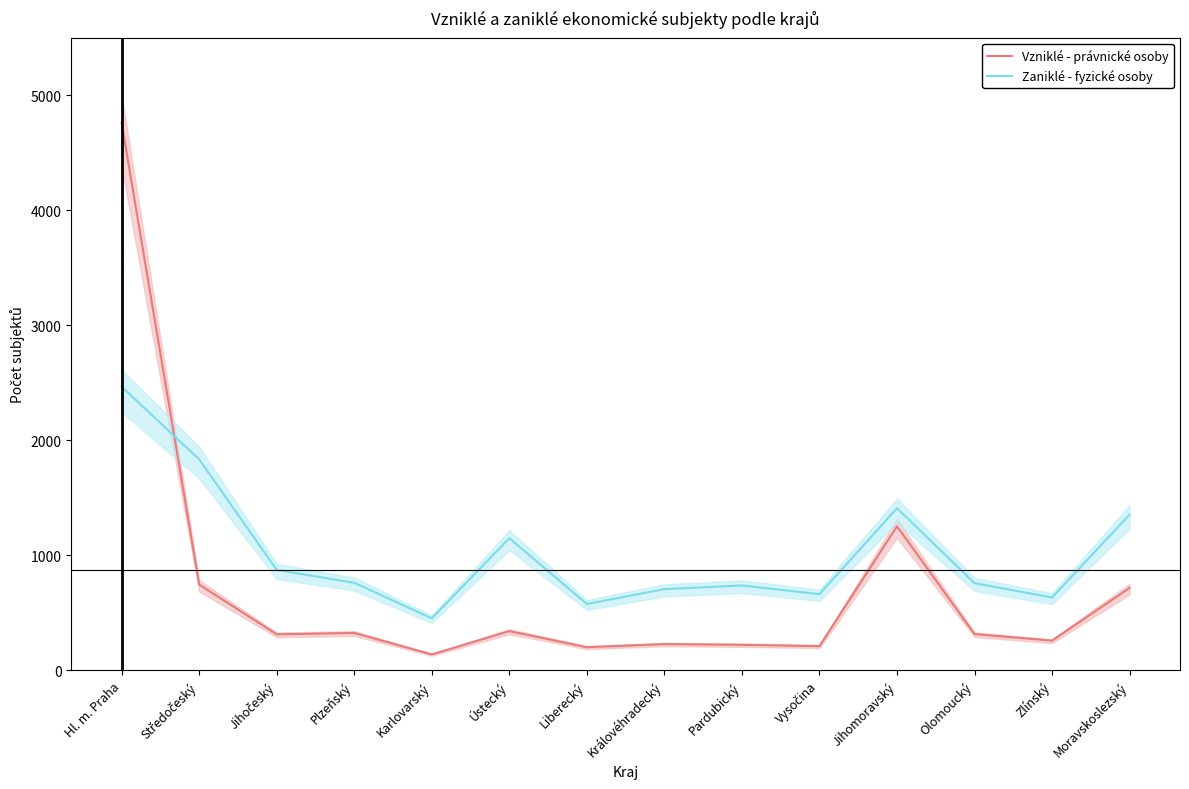

Where is the first local maximum for Zaniklé - fyzické osoby?

Ústecký